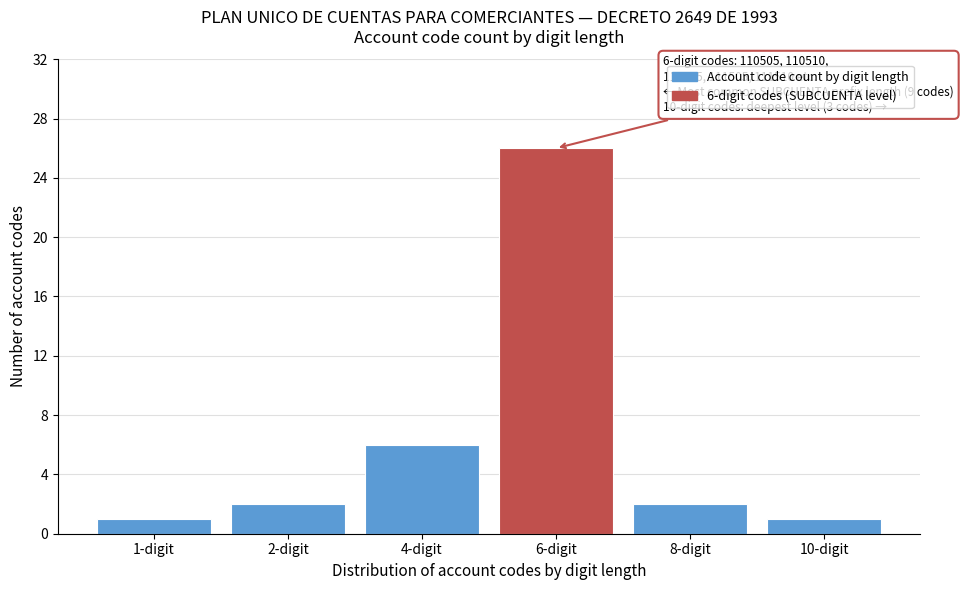

Reading right to left, list all the values displayed in this chart.

1	2	26	6	2	1